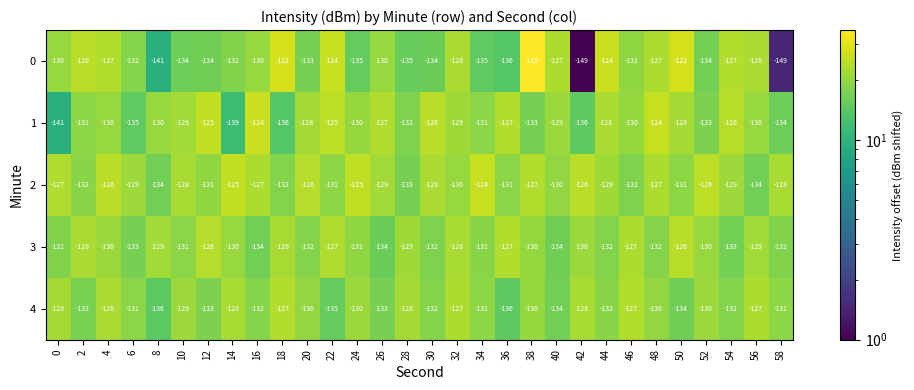

What is the smallest value displayed?

-149